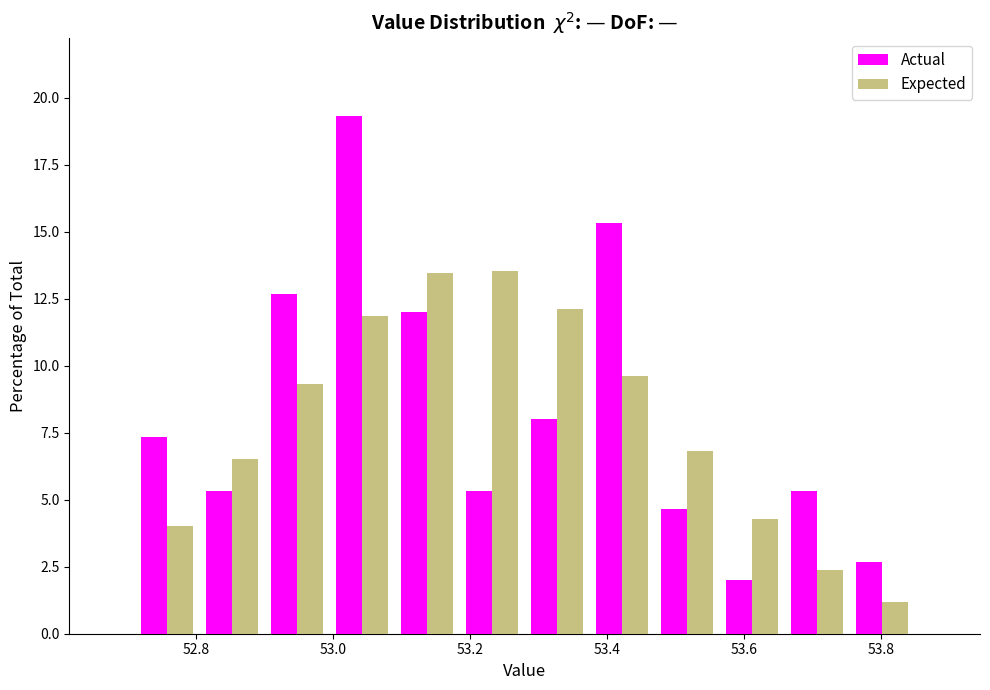

In the Actual series, which range on the x-axis has the tallest bar?

52.995 to 53.090